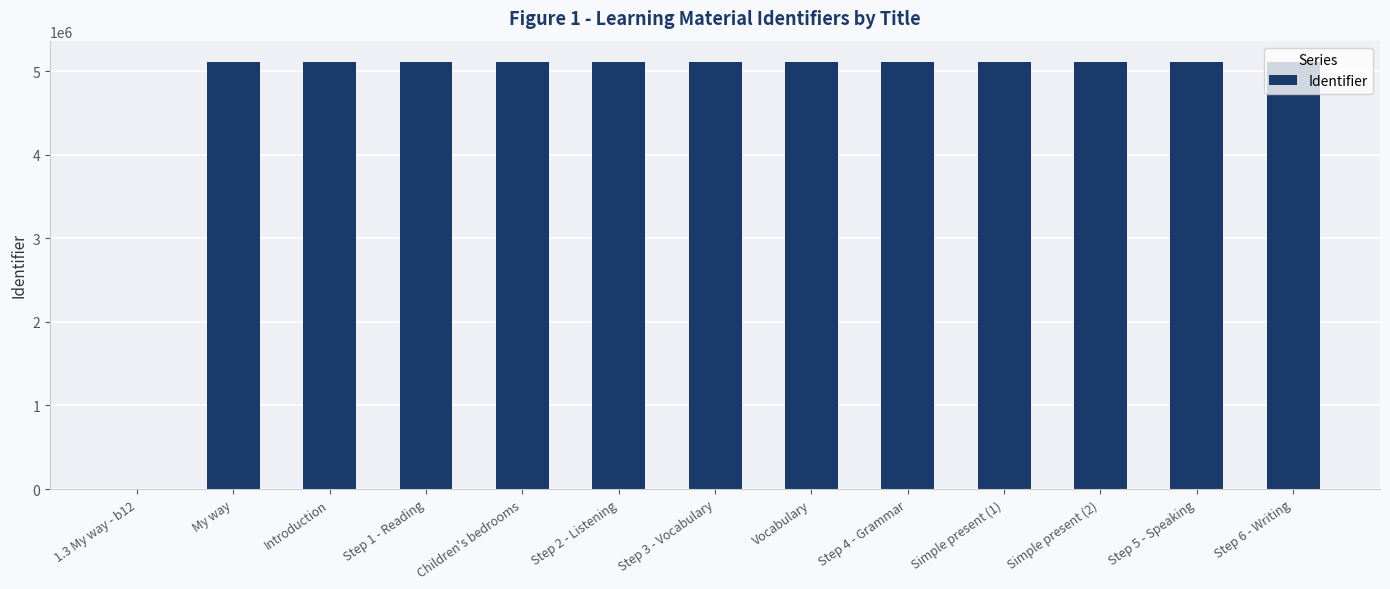

True or false: the data shows 5108307 at Step 5 - Speaking.

True